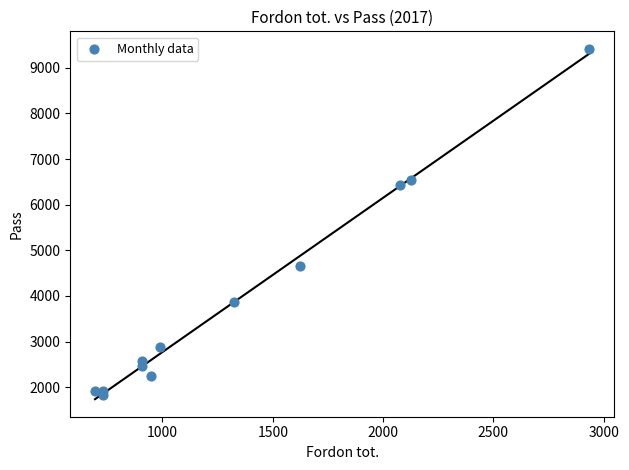

What is the range of Y values (max minus min)?

7592